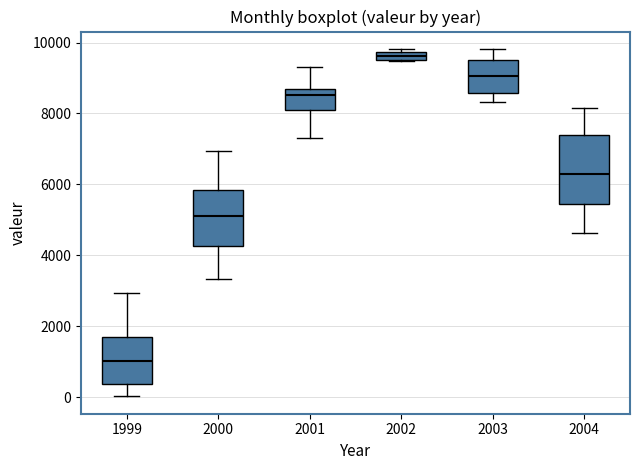

Which box has the lowest median line?

1999